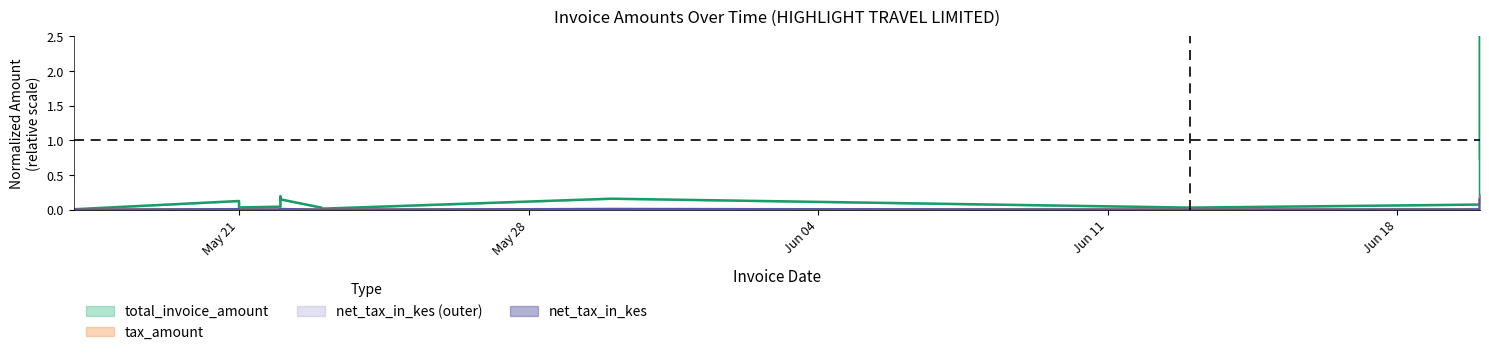

What is the maximum value for tax_amount?

0.2